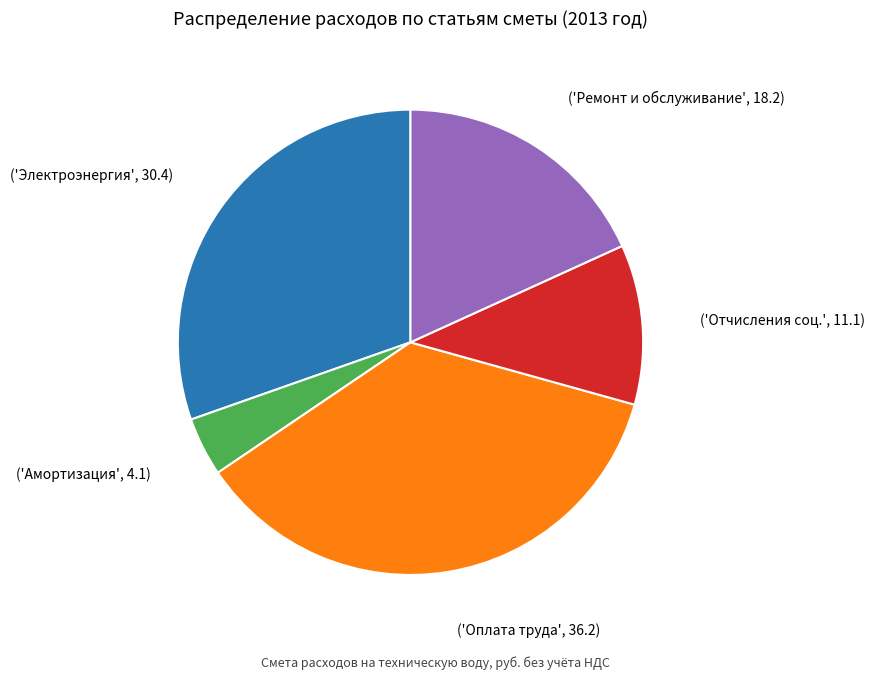

Count the number of slices in the pie.

5